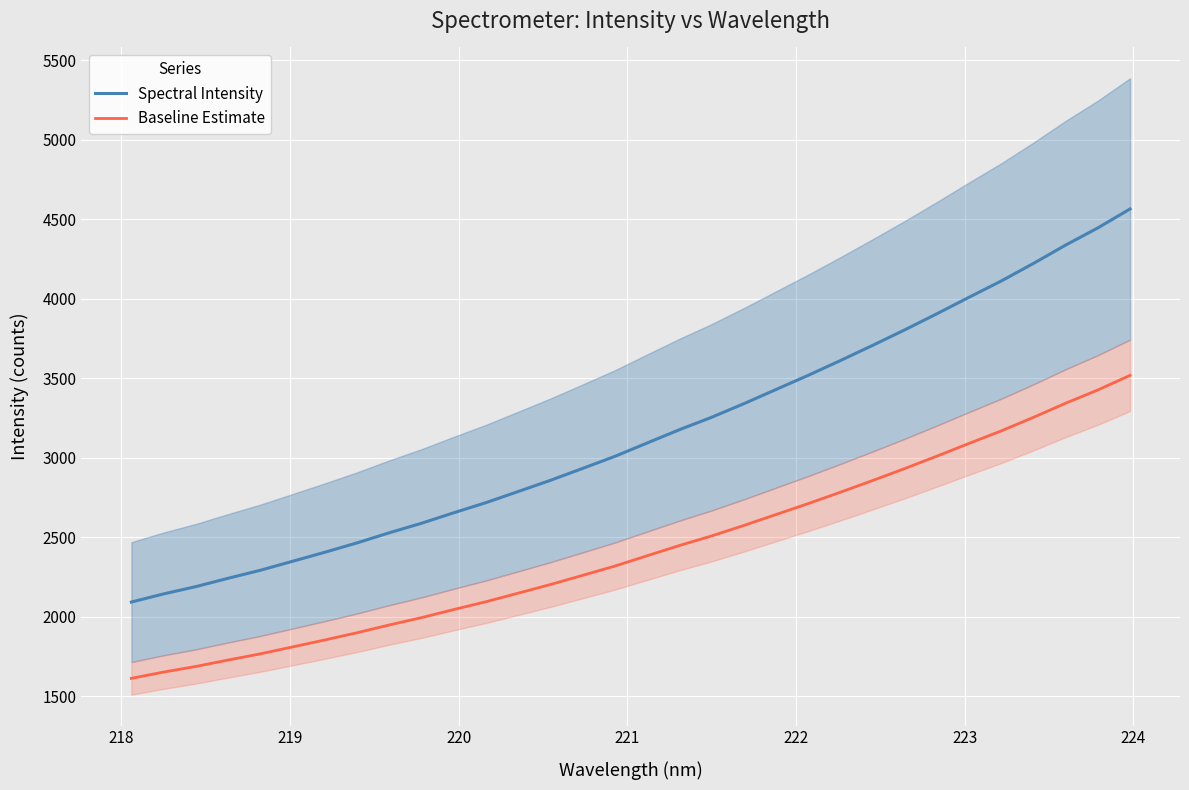

True or false: Baseline Estimate and Spectral Intensity cross at least once.

False